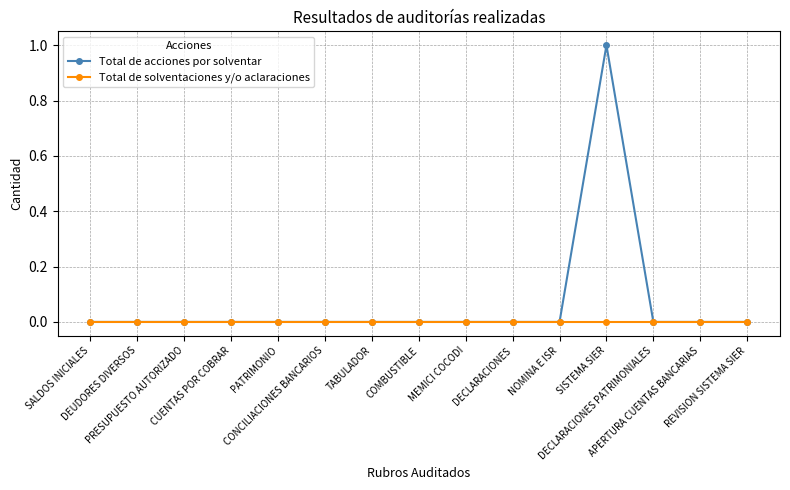

What is the greatest value displayed?

1